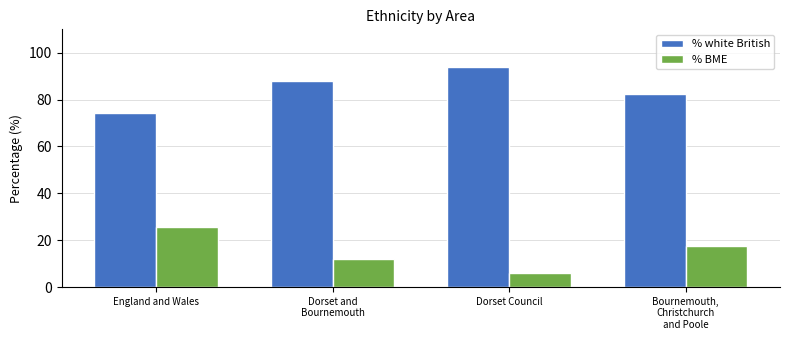

What is the label of the 3rd bar from the left?

Dorset Council